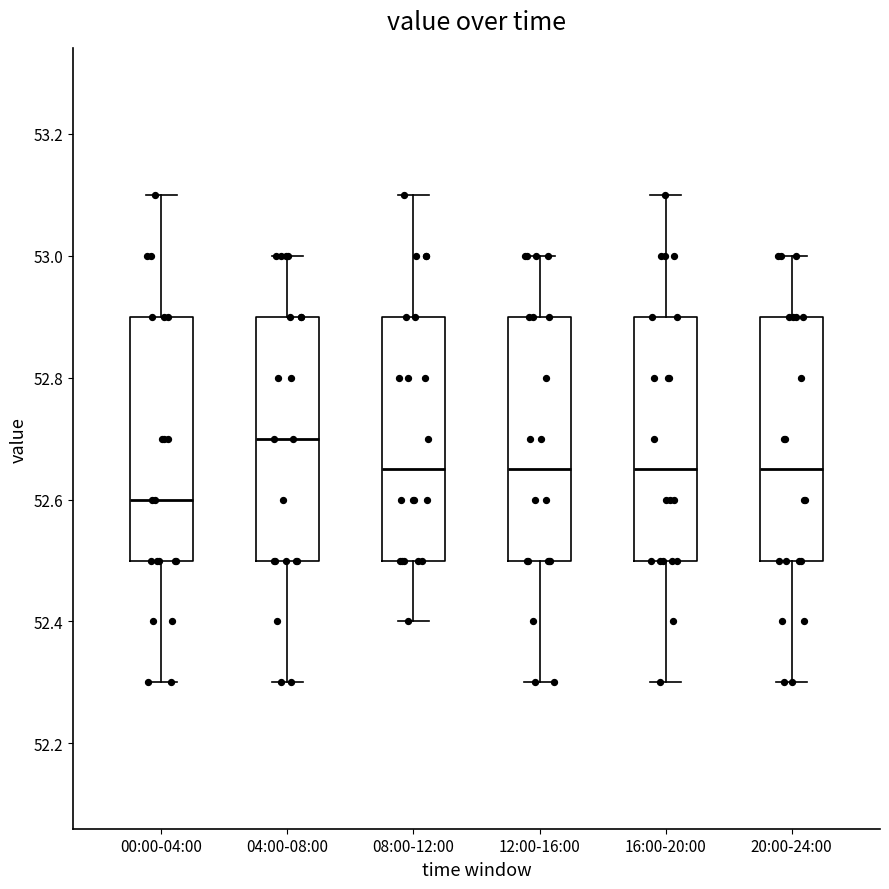

Where is the lower edge of the box for 12:00-16:00 on the y-axis? The values are not printed on the chart, so give them approximately, as read against the axis.

52.50